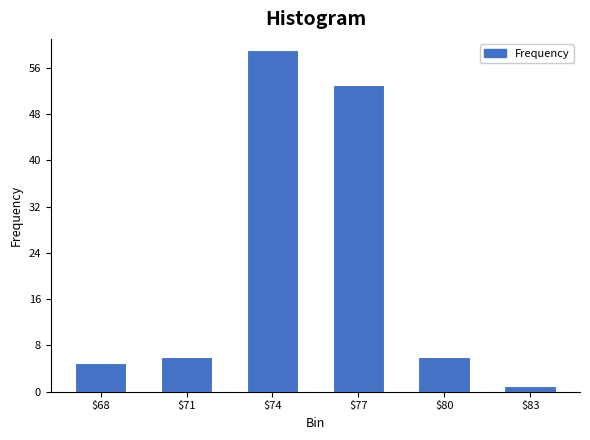

Reading left to right, list all the values displayed in this chart.

5	6	59	53	6	1